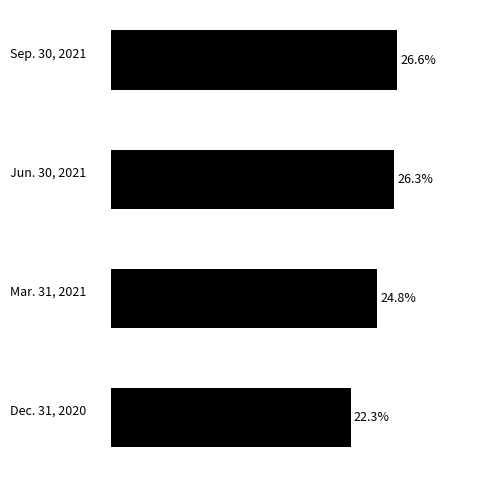

Between Dec. 31, 2020 and Sep. 30, 2021, which is larger?

Sep. 30, 2021